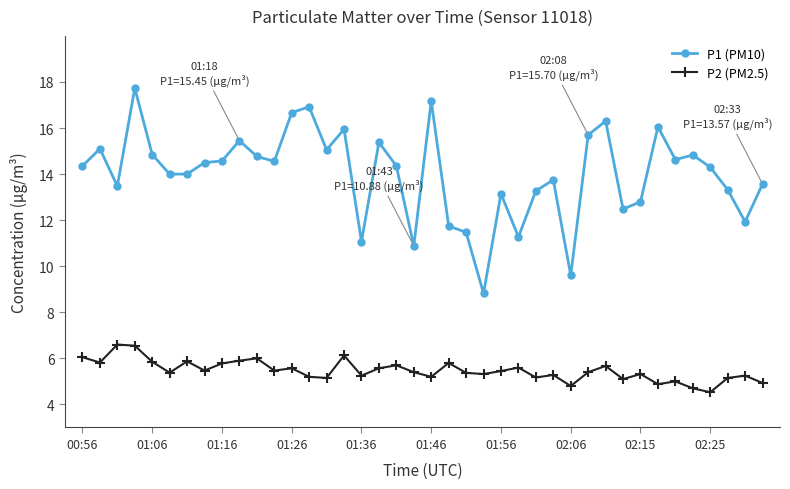

How many data points does each series have?

40